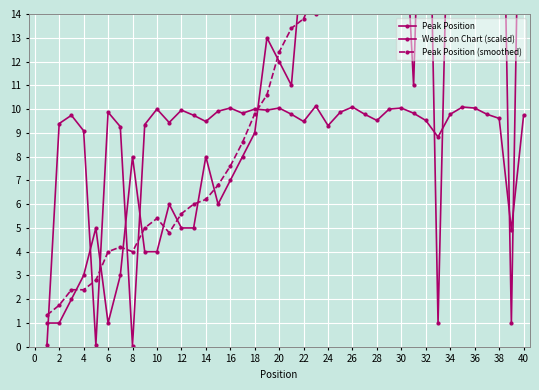

How many data points does each series have?

40